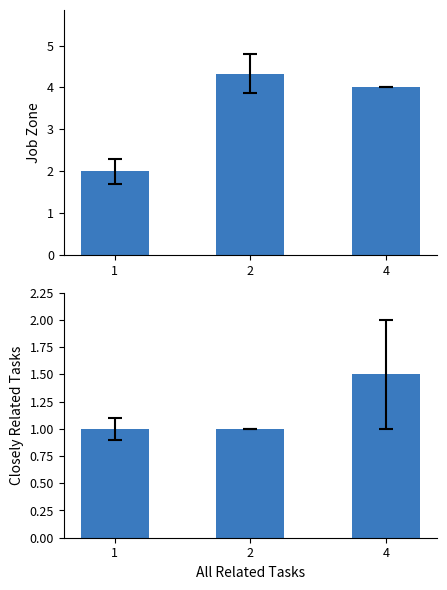

True or false: Job Zone has a value of 2.0 at 2.

False